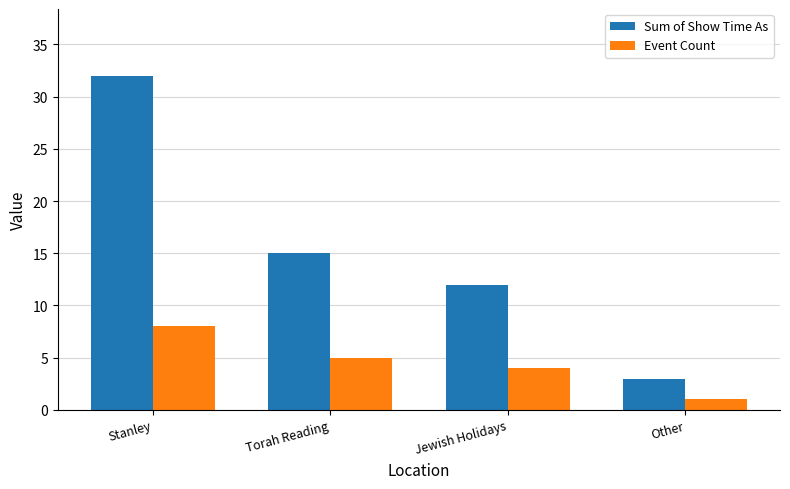

Reading left to right, what are all the values shown in this chart?

Sum of Show Time As: 32	15	12	3
Event Count: 8	5	4	1